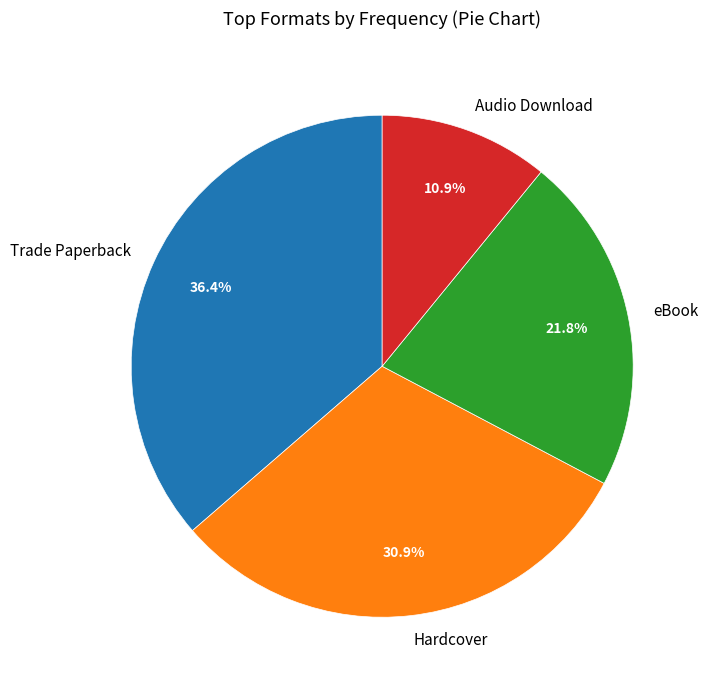

To the nearest percent, what is the average slice percentage?

25%